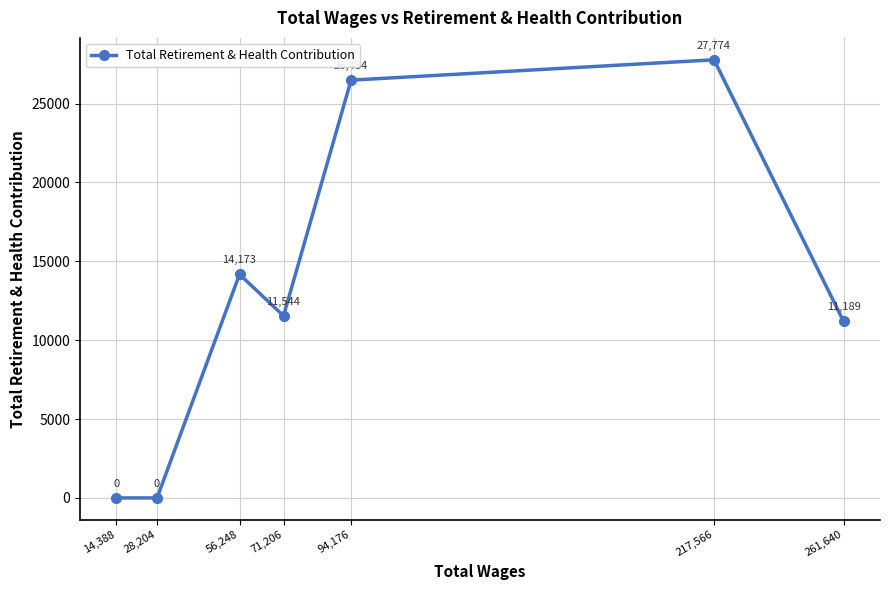

What is the change in value from 71,206 to 261,640?

-355